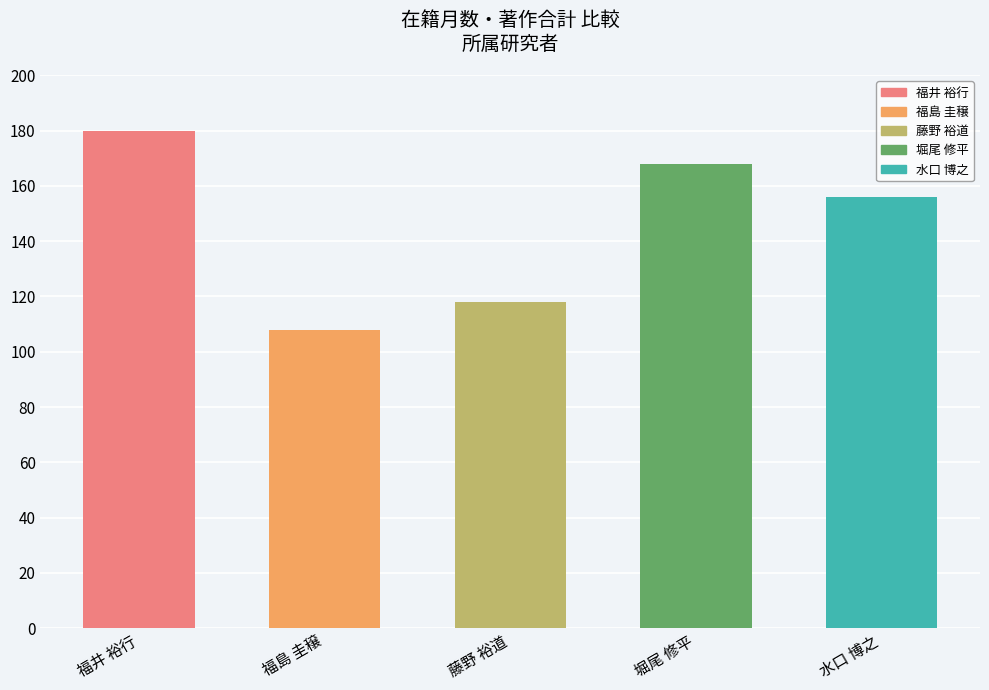

What is the label of the 2nd bar from the right?

堀尾 修平